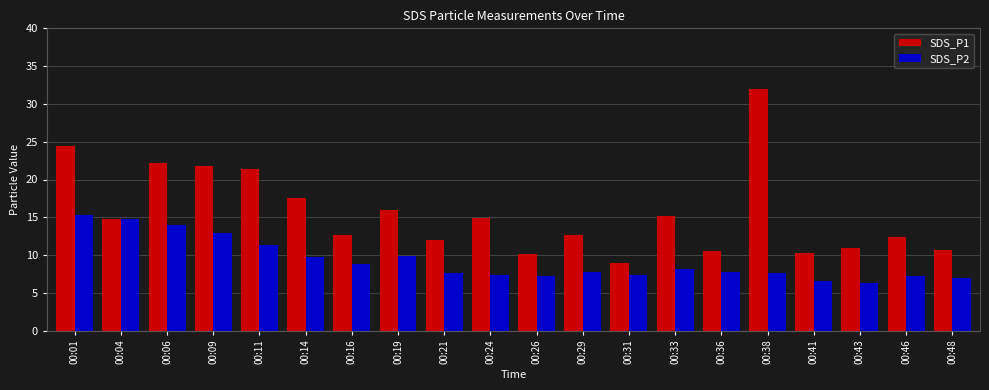

How many data points does each series have?

20